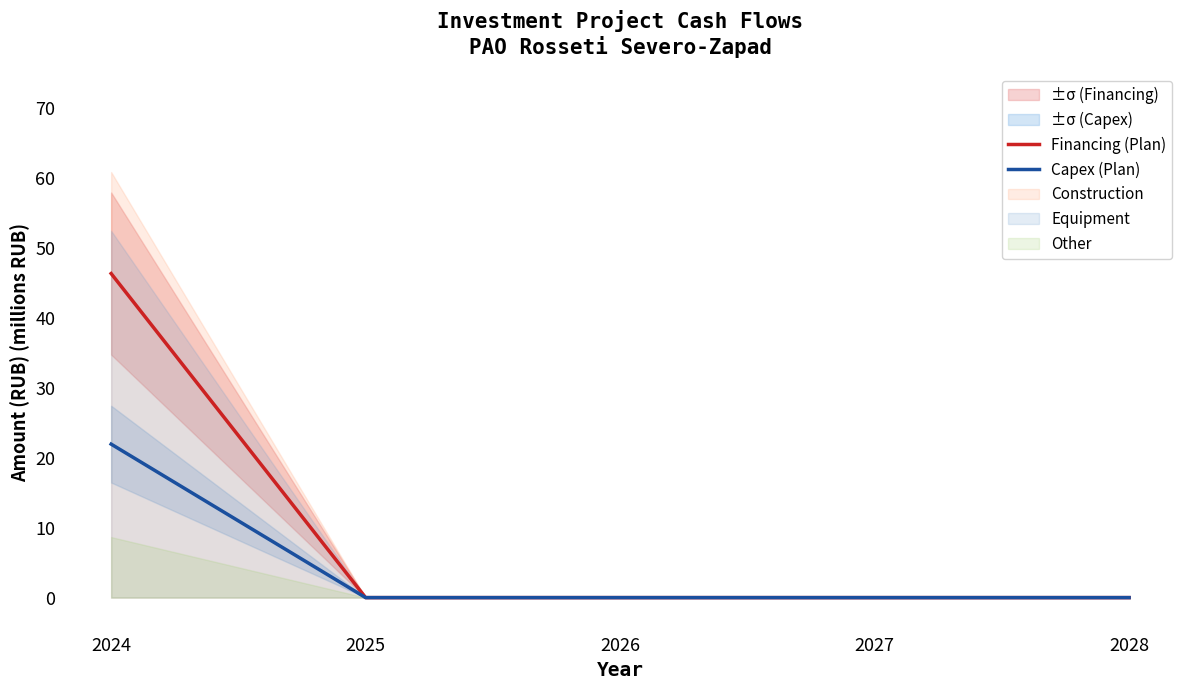

How many values in Capex (Plan) are above zero?

1